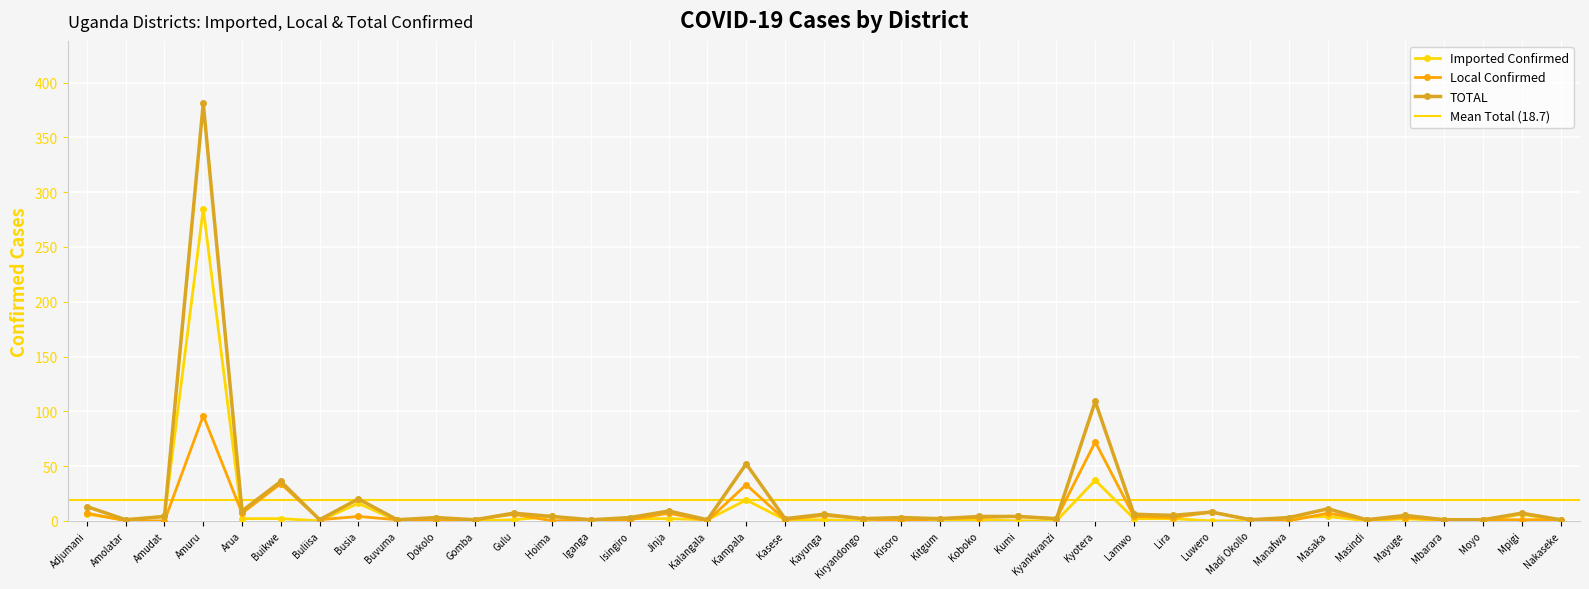

Where is the first local minimum for TOTAL?

Amolatar